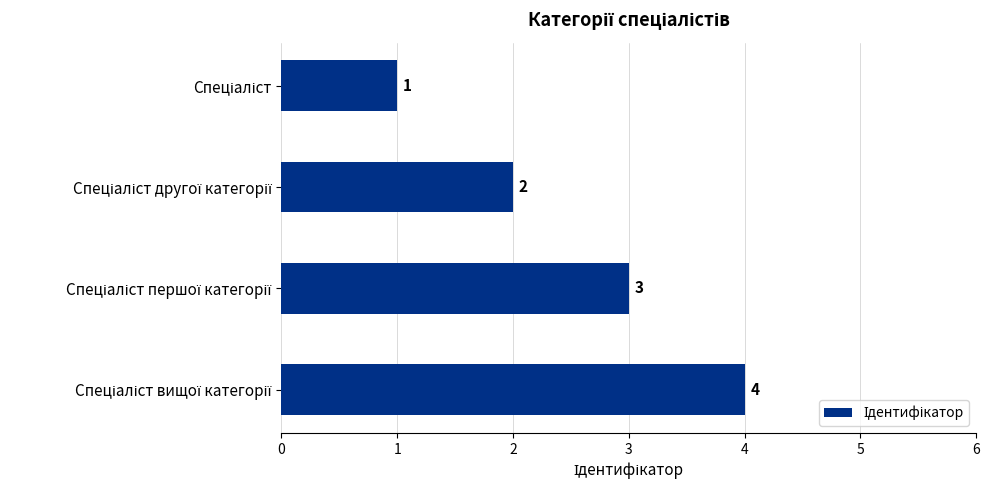

What is the value of the 1st bar from the top?

1